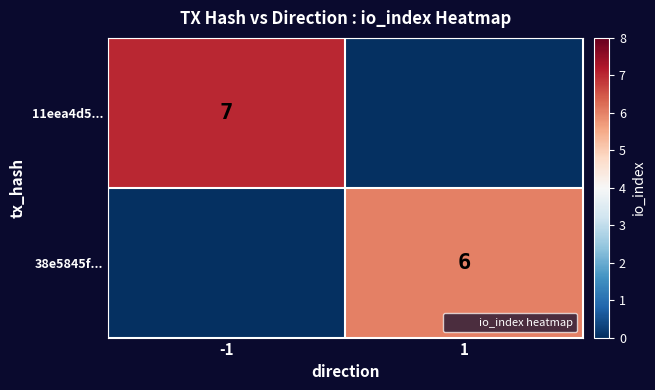

At how many categories does at least one series exceed 2?

2